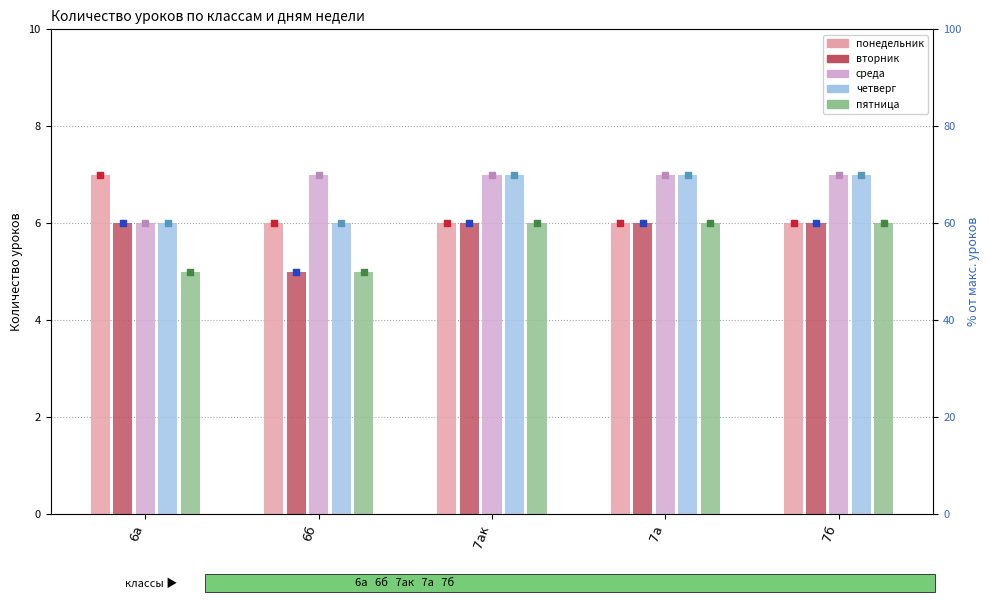

Which series reaches the minimum Y coordinate?

вторник